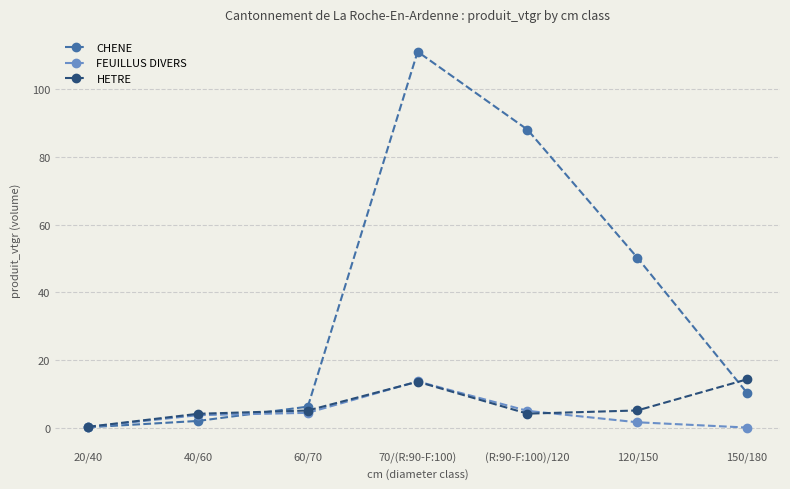

What is the maximum value shown in the chart?

111.1